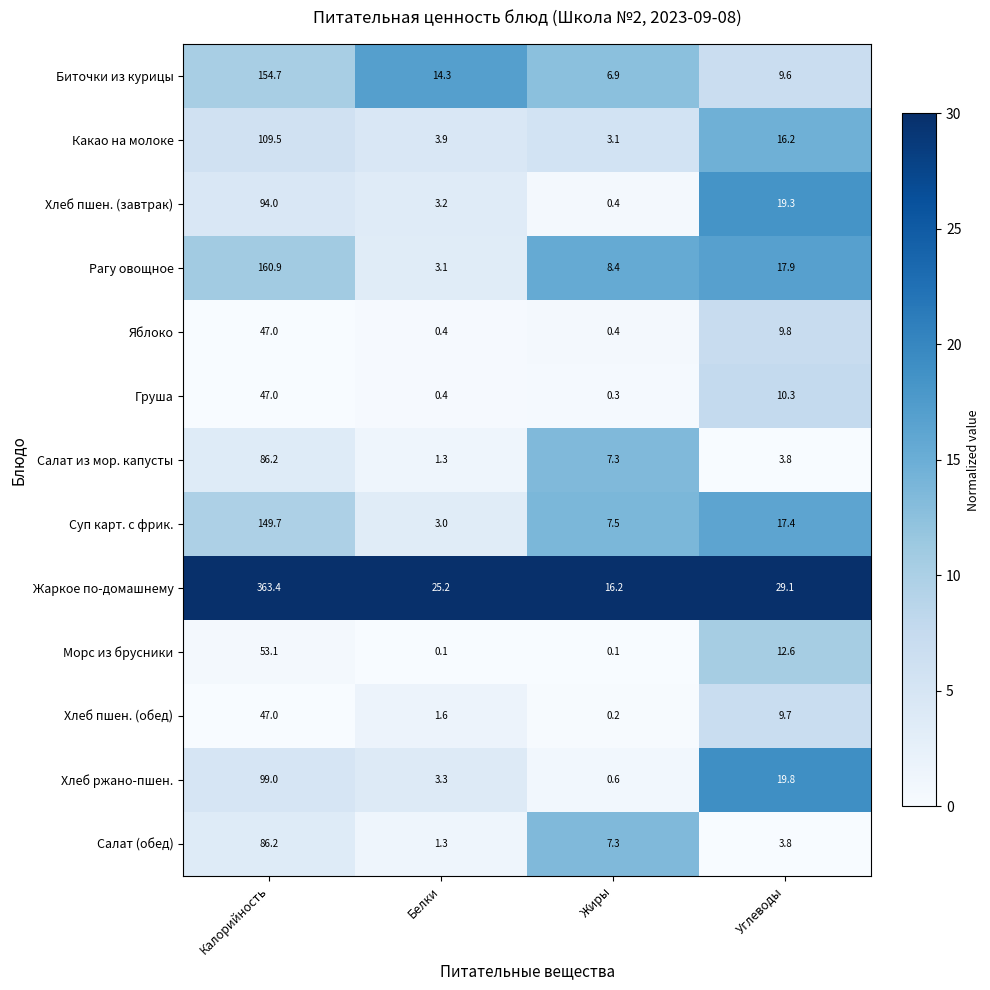

The value of Биточки из курицы at Жиры is 6.9. True or false?

True